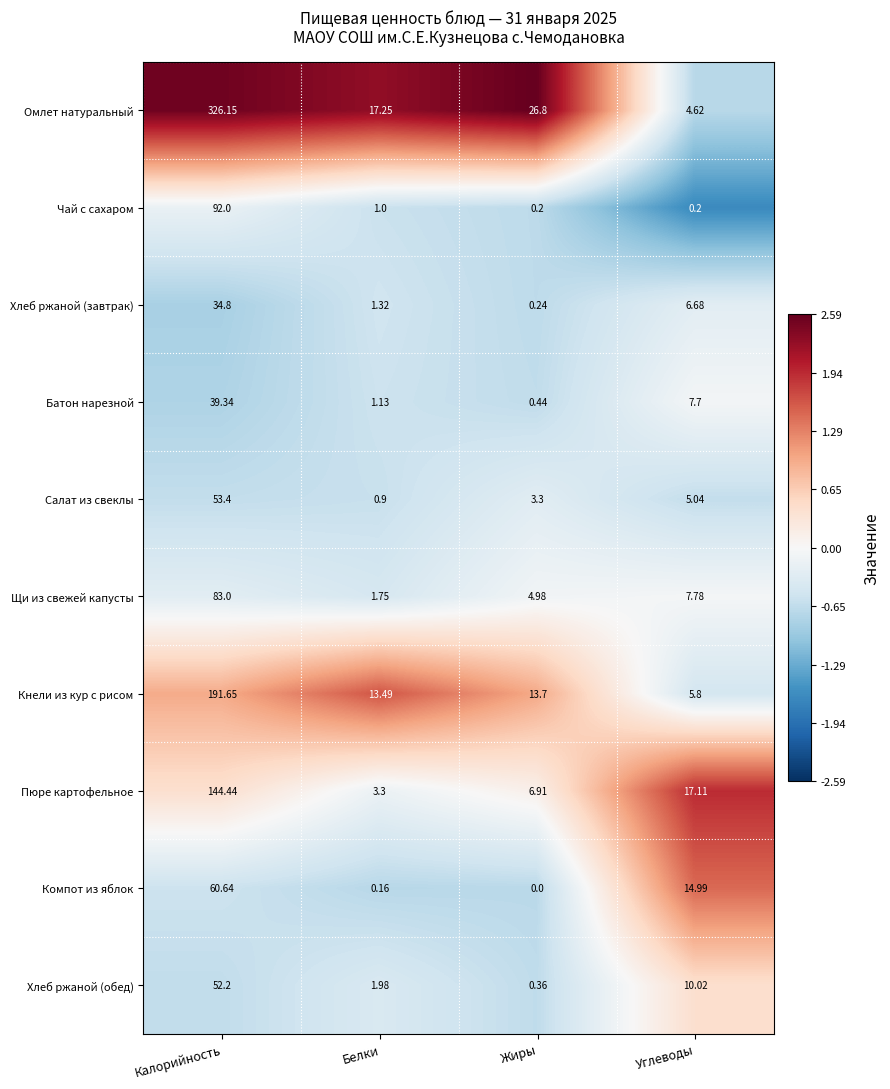

Where does the Пюре картофельное series first go above 17?

Калорийность